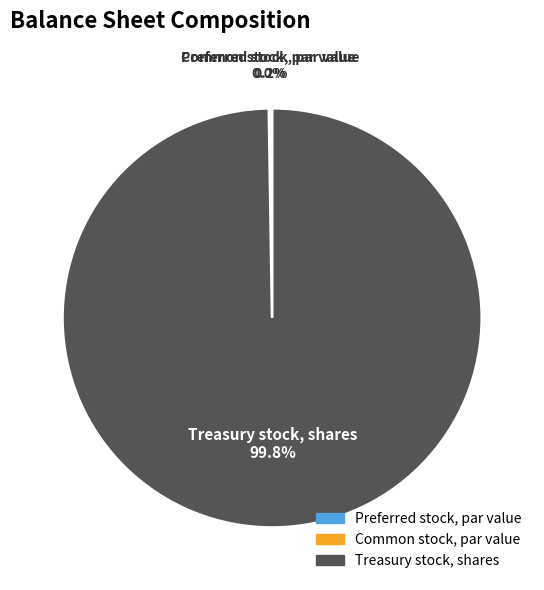

To the nearest percent, what percentage of the pie is Treasury stock, shares?

100%